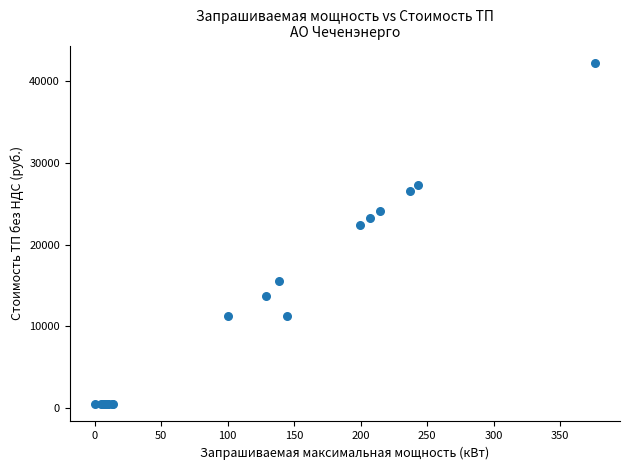

What Y value in the scatter plot is closest to 21354?

22395.9